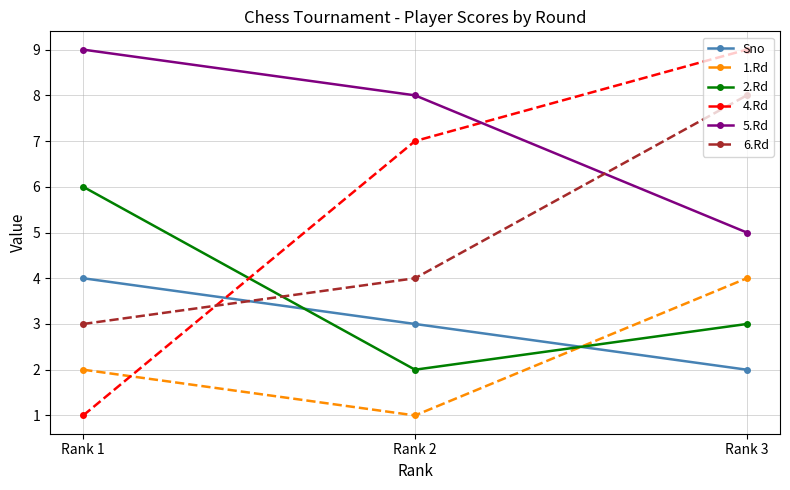

What is the maximum value for 1.Rd?

4